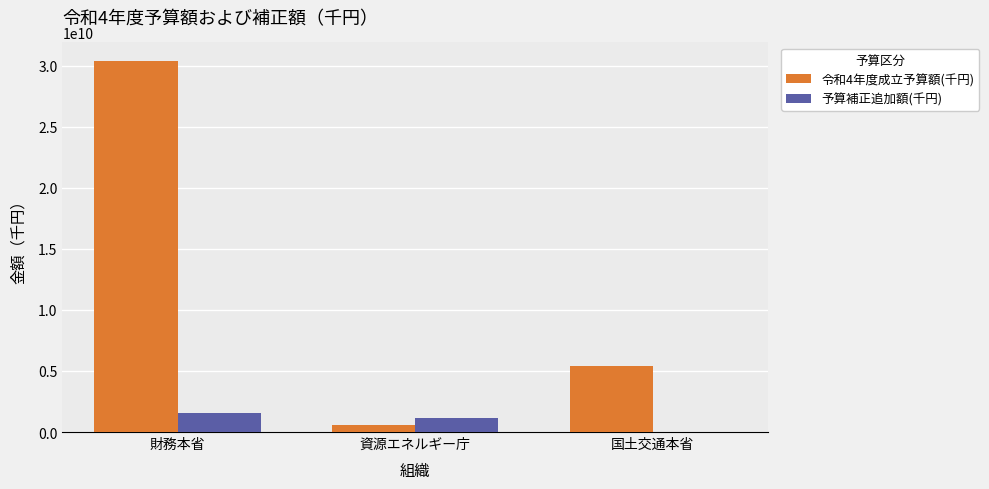

Which category has the highest value across all series?

財務本省